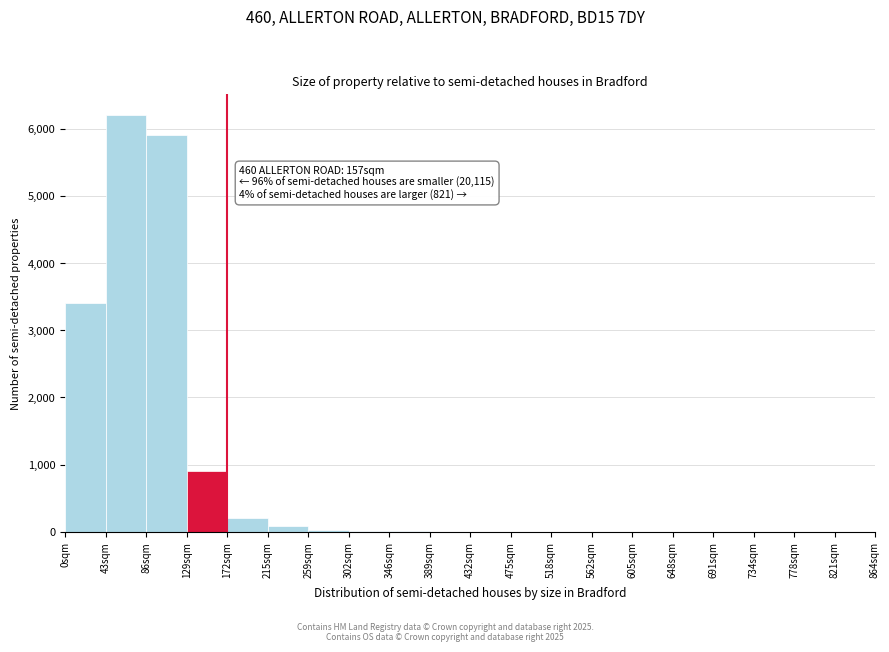

Where is the data nearest to the value 3100?

0sqm